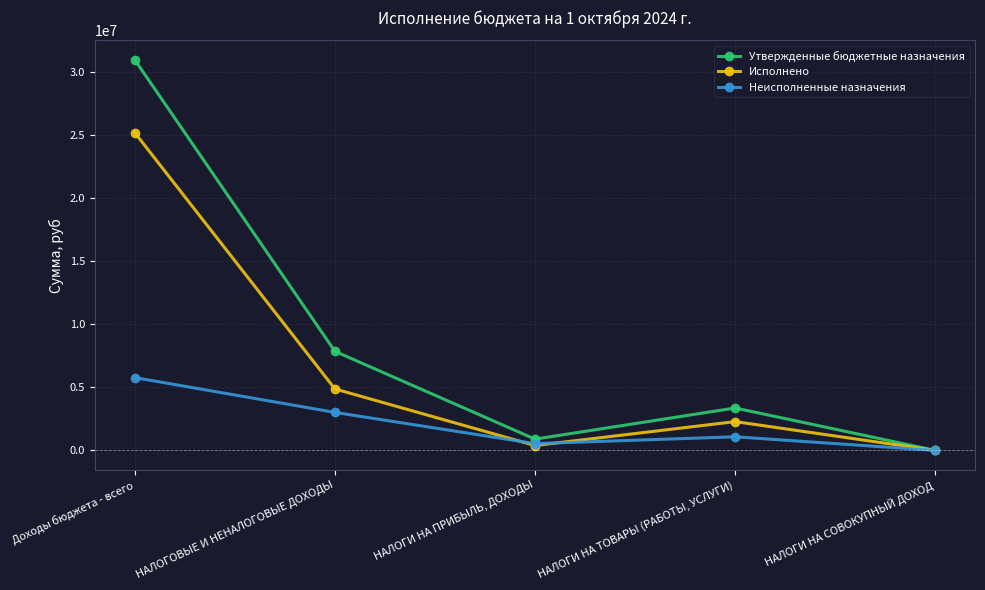

What is the greatest value displayed?

30951157.3